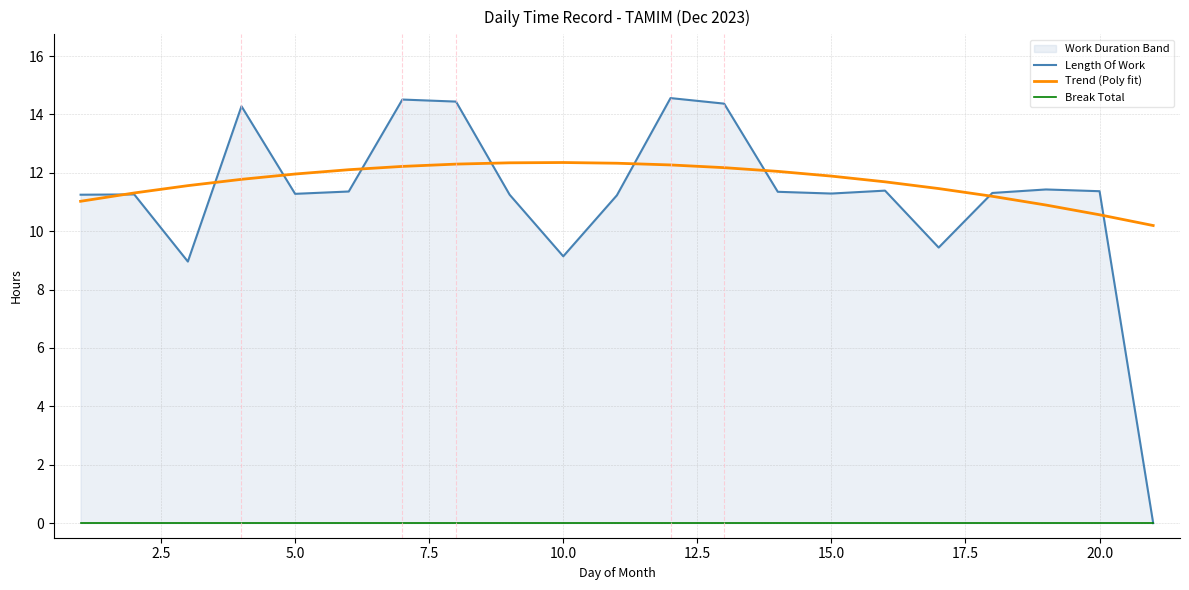

Reading left to right, what are all the values shown in this chart?

Length Of Work: 11.2	11.3	9.0	14.3	11.3	11.4	14.5	14.4	11.2	9.1	11.2	14.6	14.4	11.3	11.3	11.4	9.4	11.3	11.4	11.4	0.0
Trend (Poly fit): 11.0	11.3	11.6	11.8	12.0	12.1	12.2	12.3	12.3	12.4	12.3	12.3	12.2	12.0	11.9	11.7	11.5	11.2	10.9	10.6	10.2
Break Total: 0.0	0.0	0.0	0.0	0.0	0.0	0.0	0.0	0.0	0.0	0.0	0.0	0.0	0.0	0.0	0.0	0.0	0.0	0.0	0.0	0.0